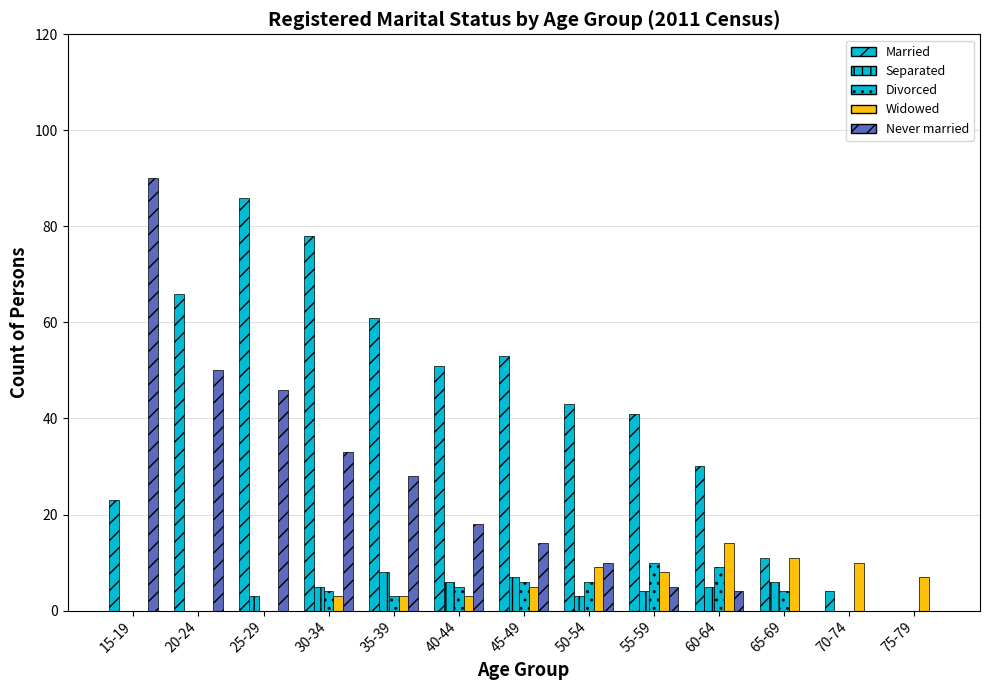

List the series in order of their peak value, lowest first.

Separated, Divorced, Widowed, Married, Never married